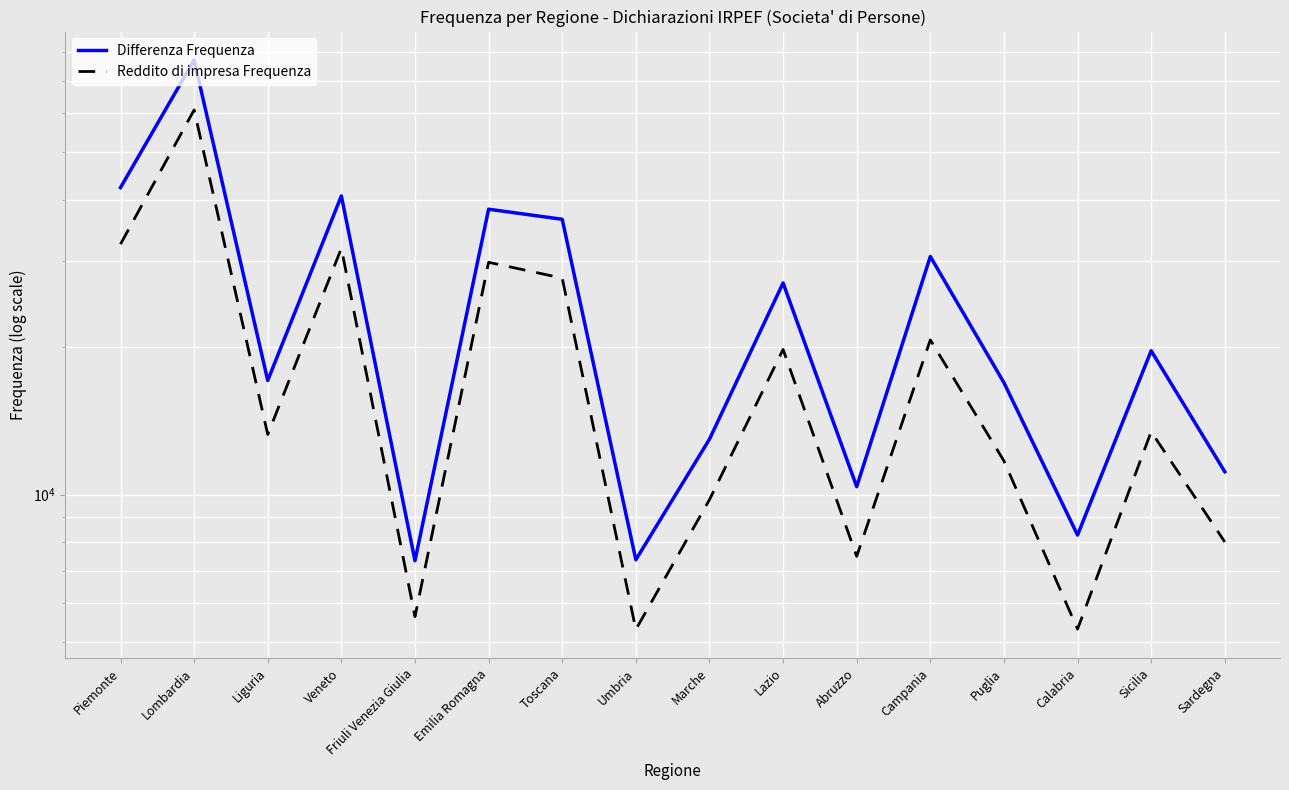

Is the value of Reddito di impresa Frequenza at Calabria greater than the value of Differenza Frequenza at Umbria?

No